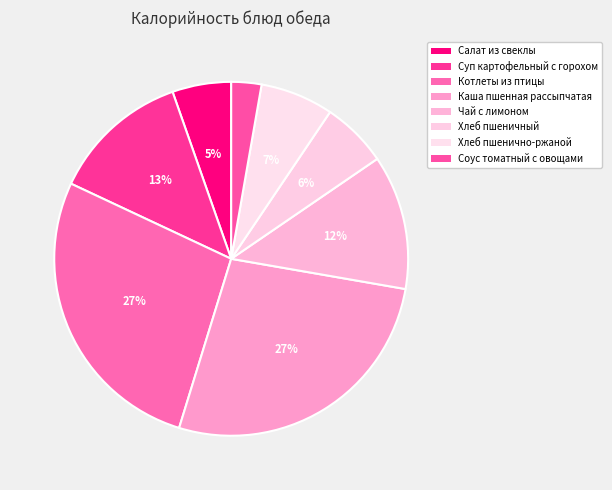

Do Салат из свеклы and Хлеб пшенично-ржаной together represent more than half of the pie?

No